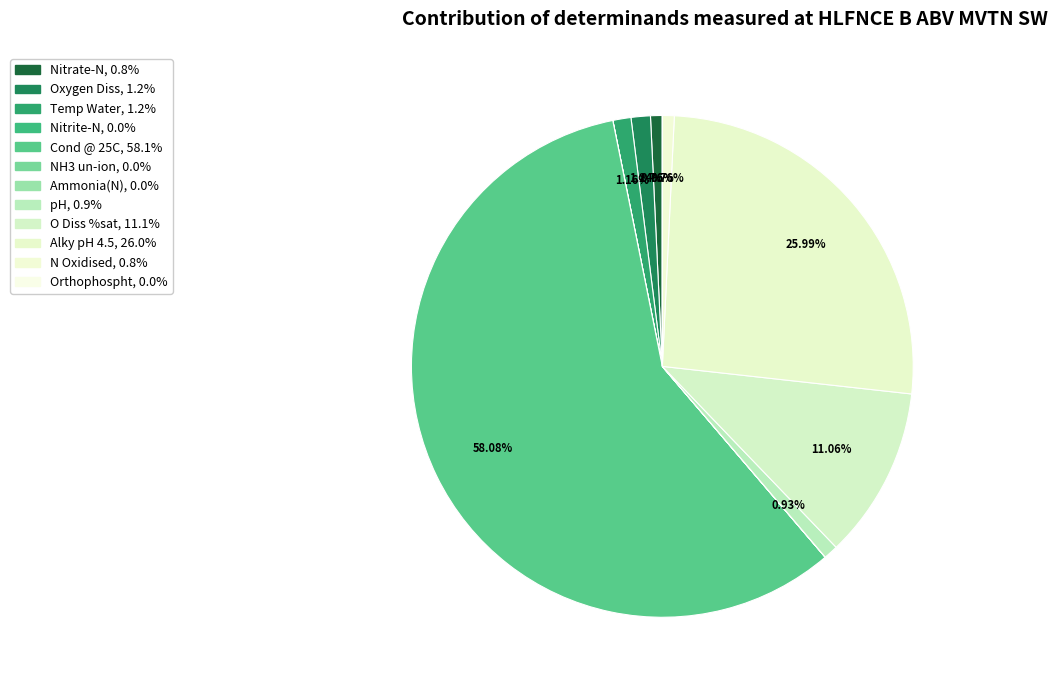

Approximately how many times larger is the value at Nitrate-N compared to pH?

0.8